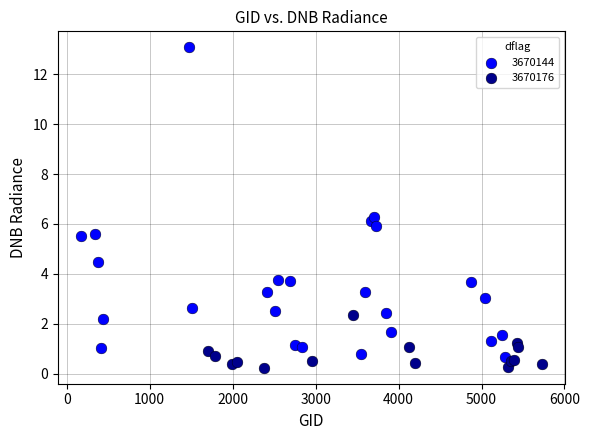

Which series contains the highest Y value?

3670144